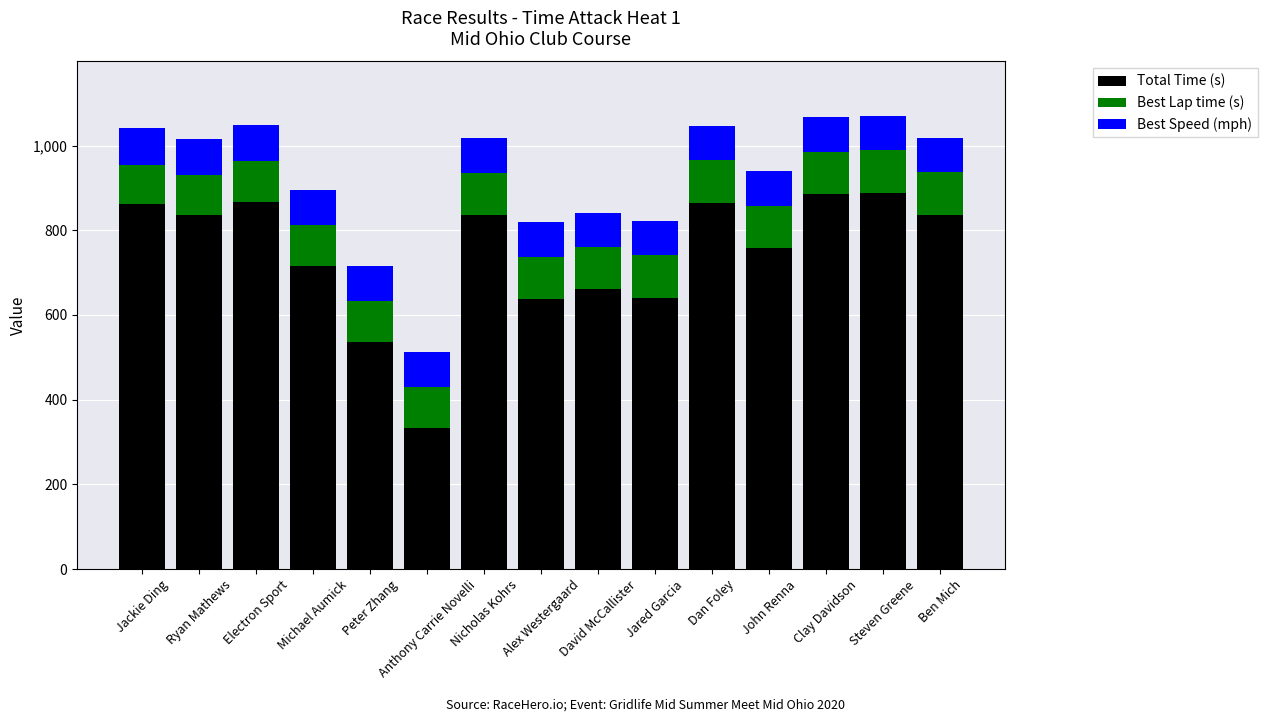

What is the total value across all series at Ryan Mathews?

1015.7